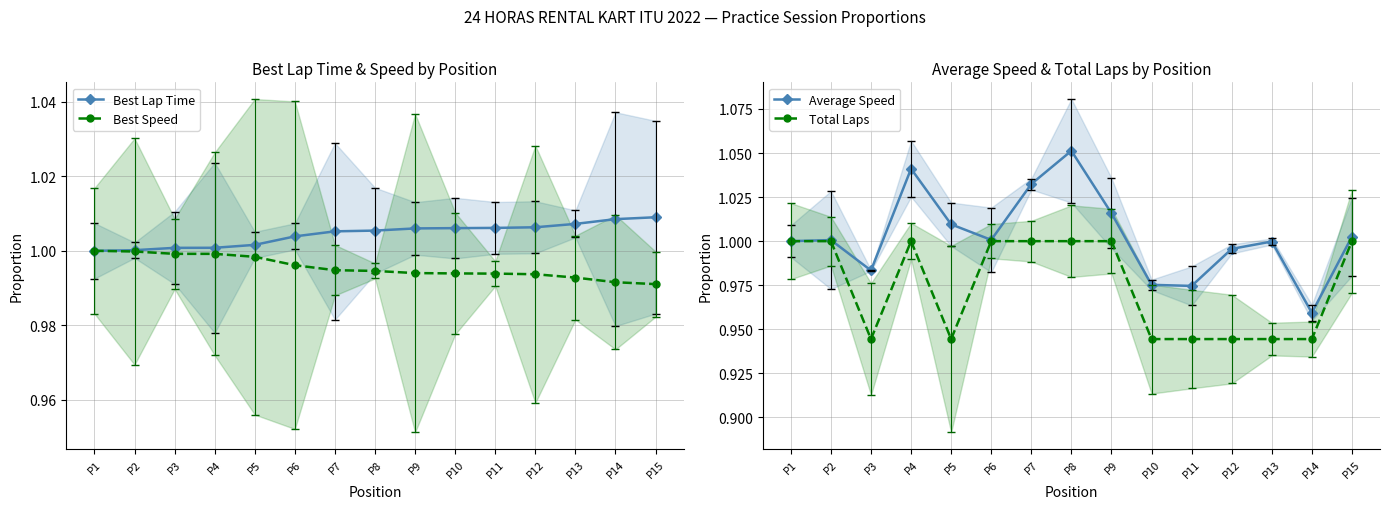

Does the chart display data point markers on the line(s)?

Yes